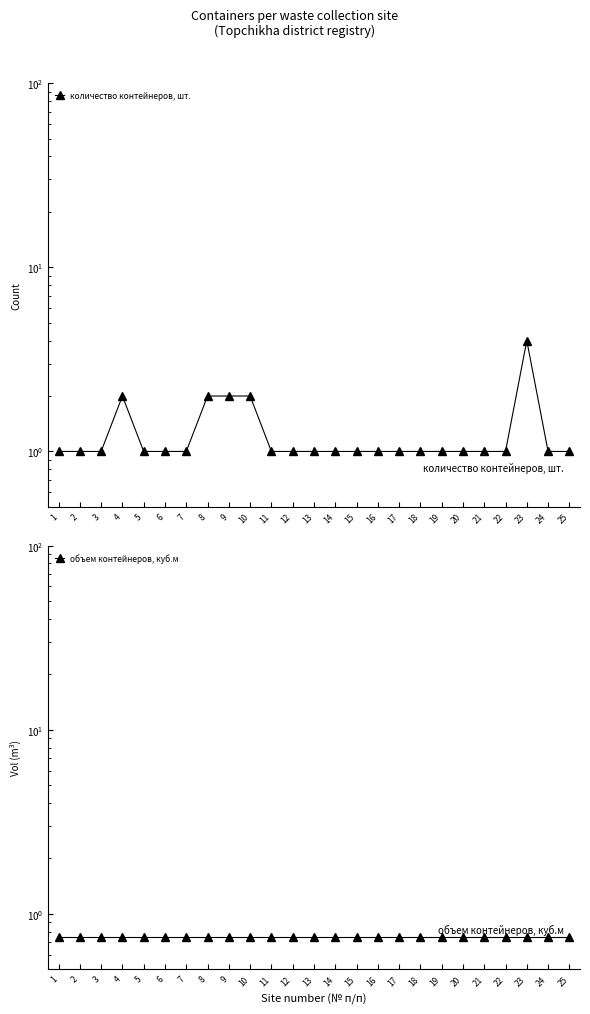

True or false: объем контейнеров, куб.м and количество контейнеров, шт. intersect in this chart.

False